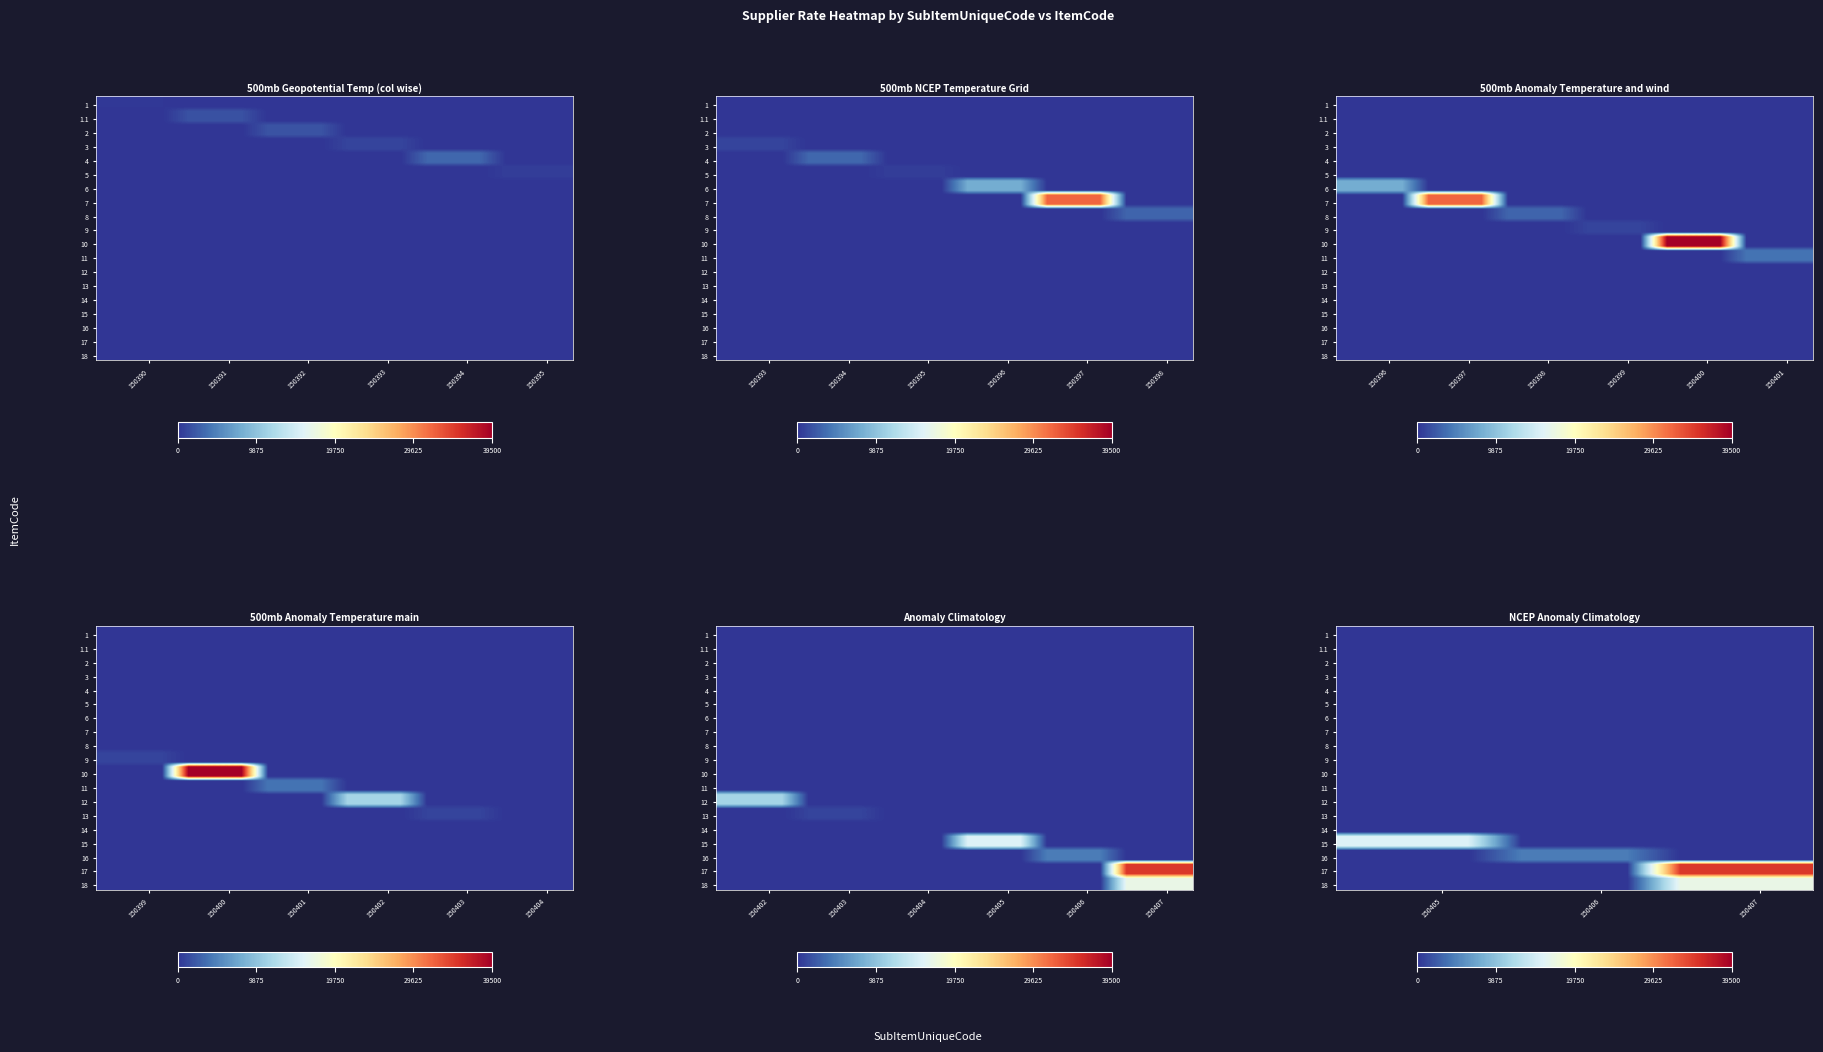

What is the total value across all series at 7?

32000